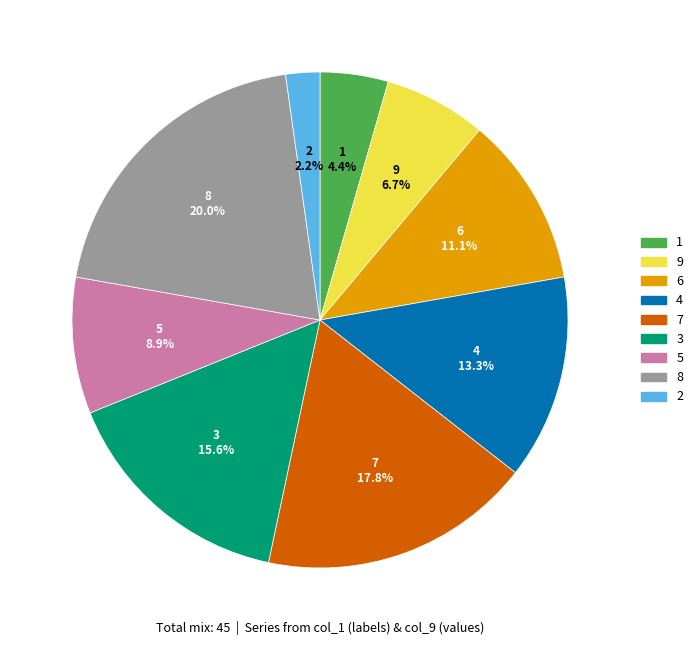

How much of the chart is everything except 9?

93.3%